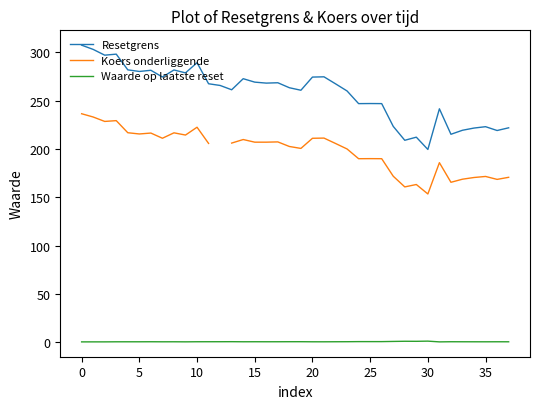

What is the highest value of the Resetgrens series?

307.5